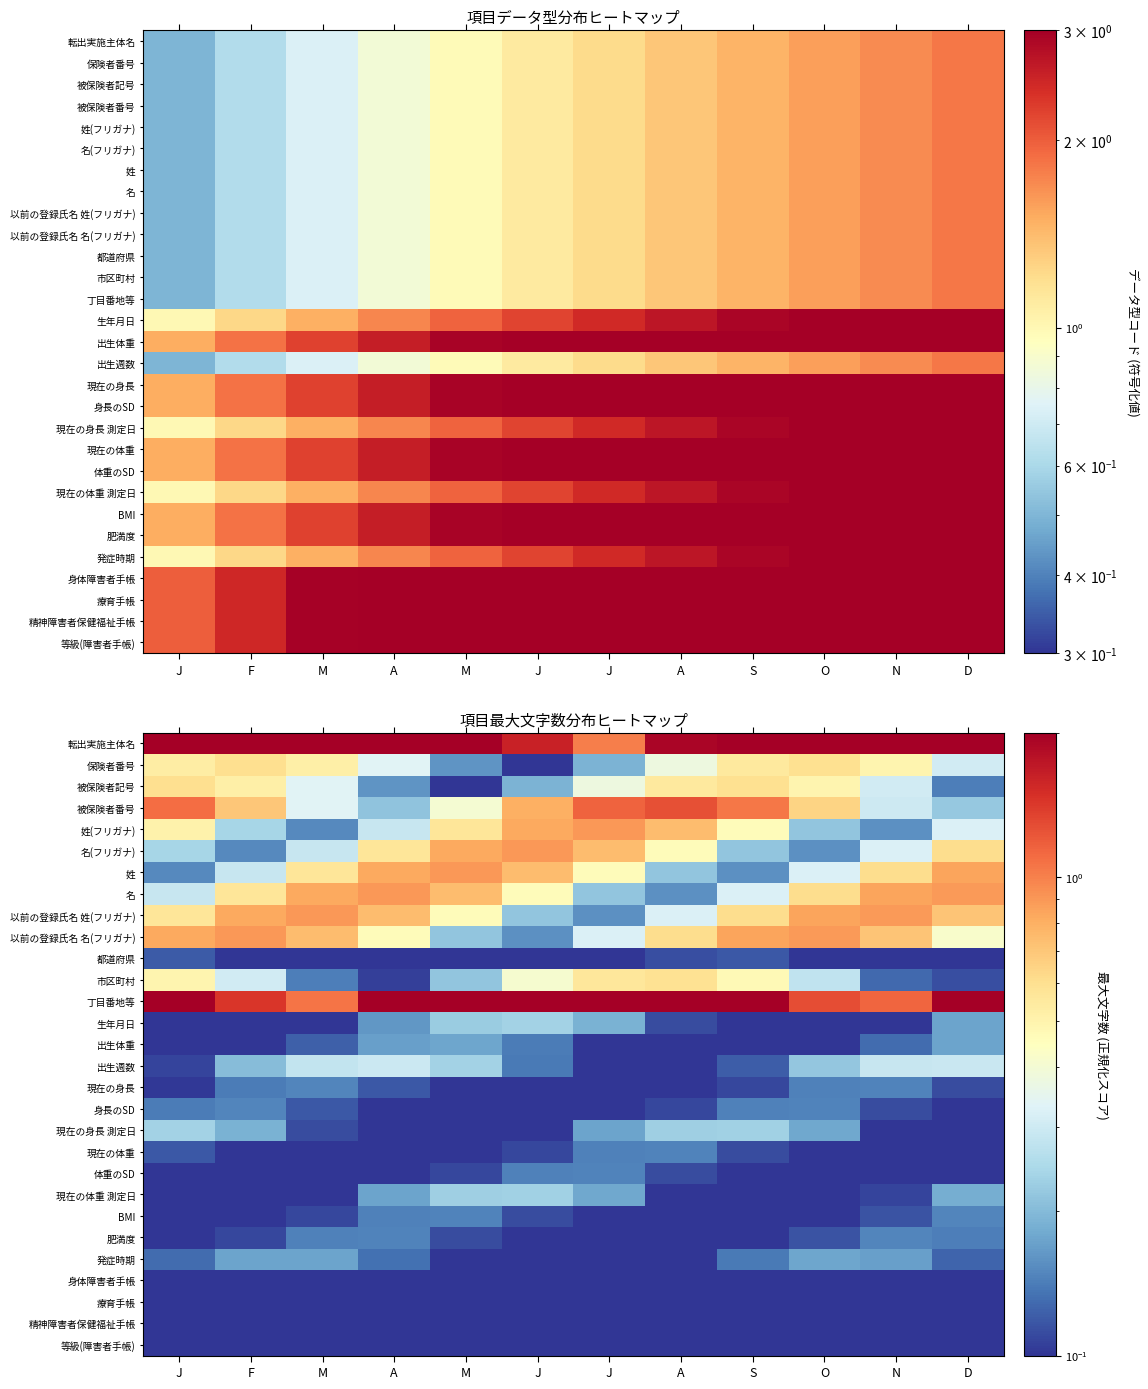

How many categories are shown in the chart?

12